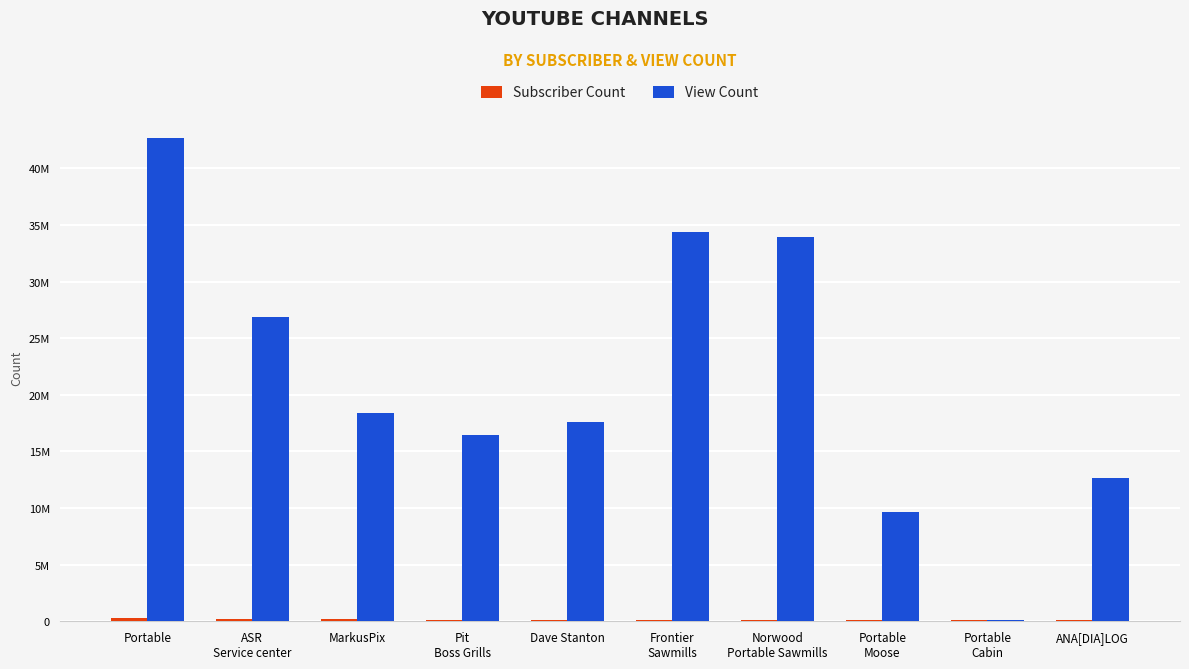

Does the chart contain stacked bars?

No